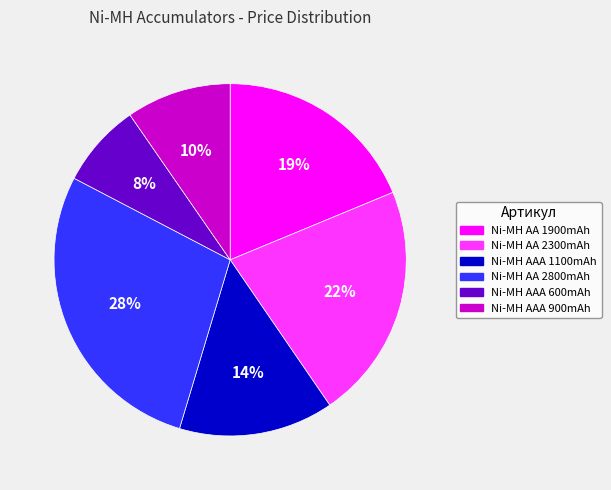

How many slices are in this pie chart?

6